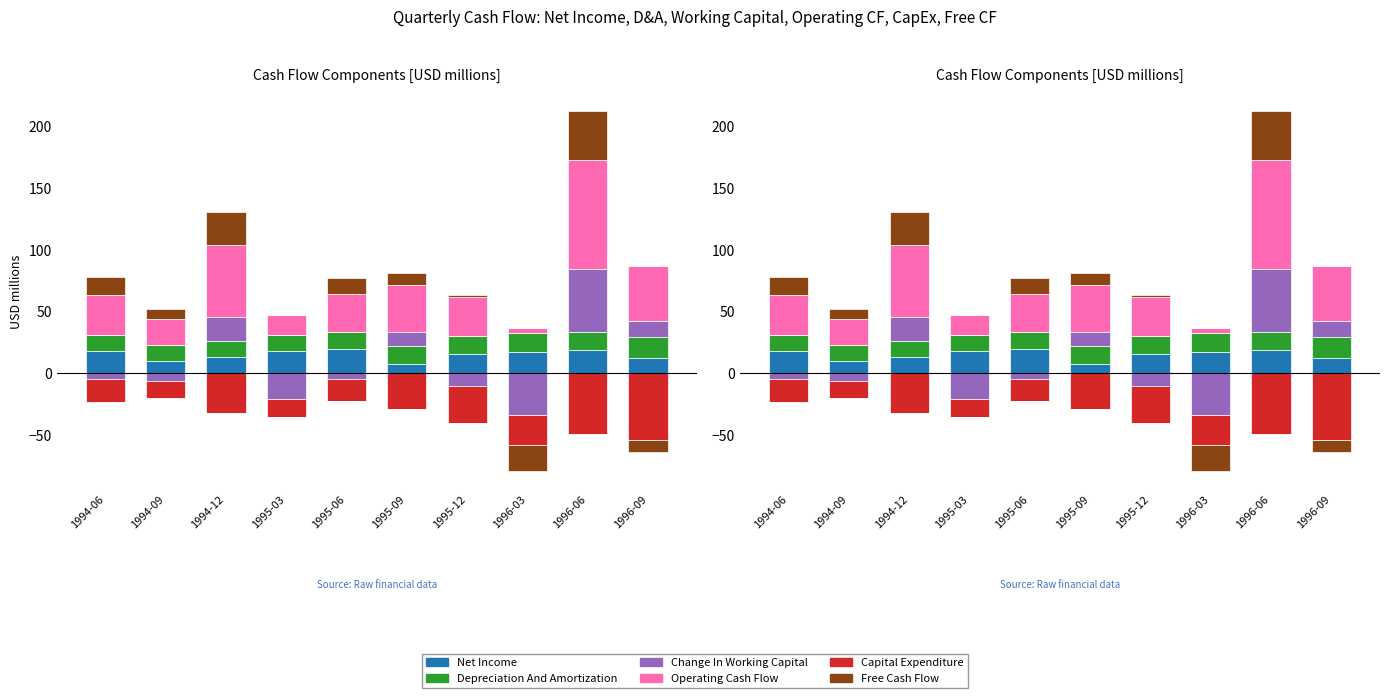

Which series has the widest spread of values?

Operating Cash Flow